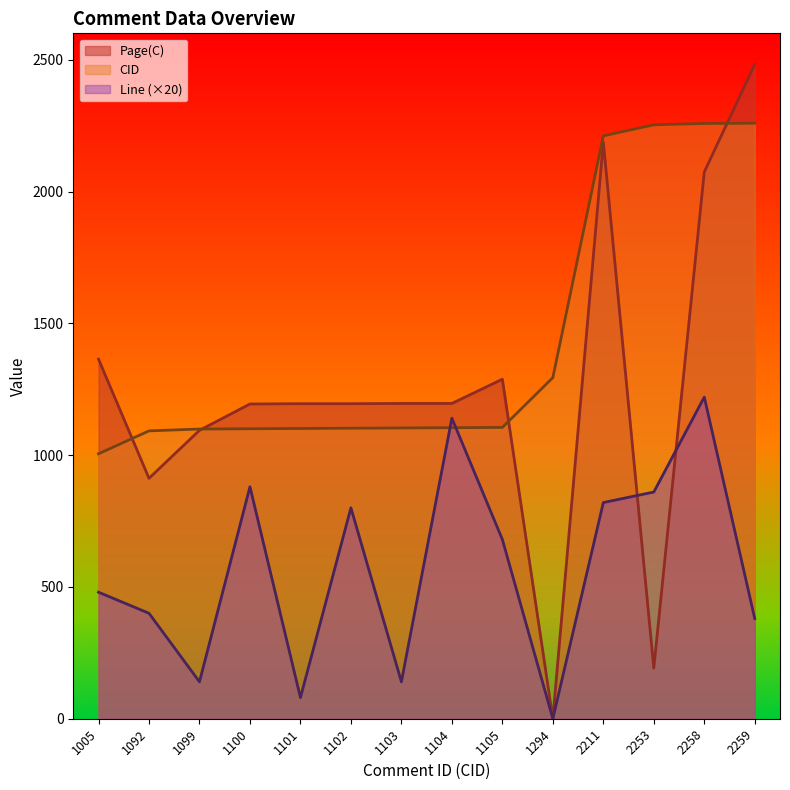

Is it true that Page(C) equals 2074 at 2258?

True